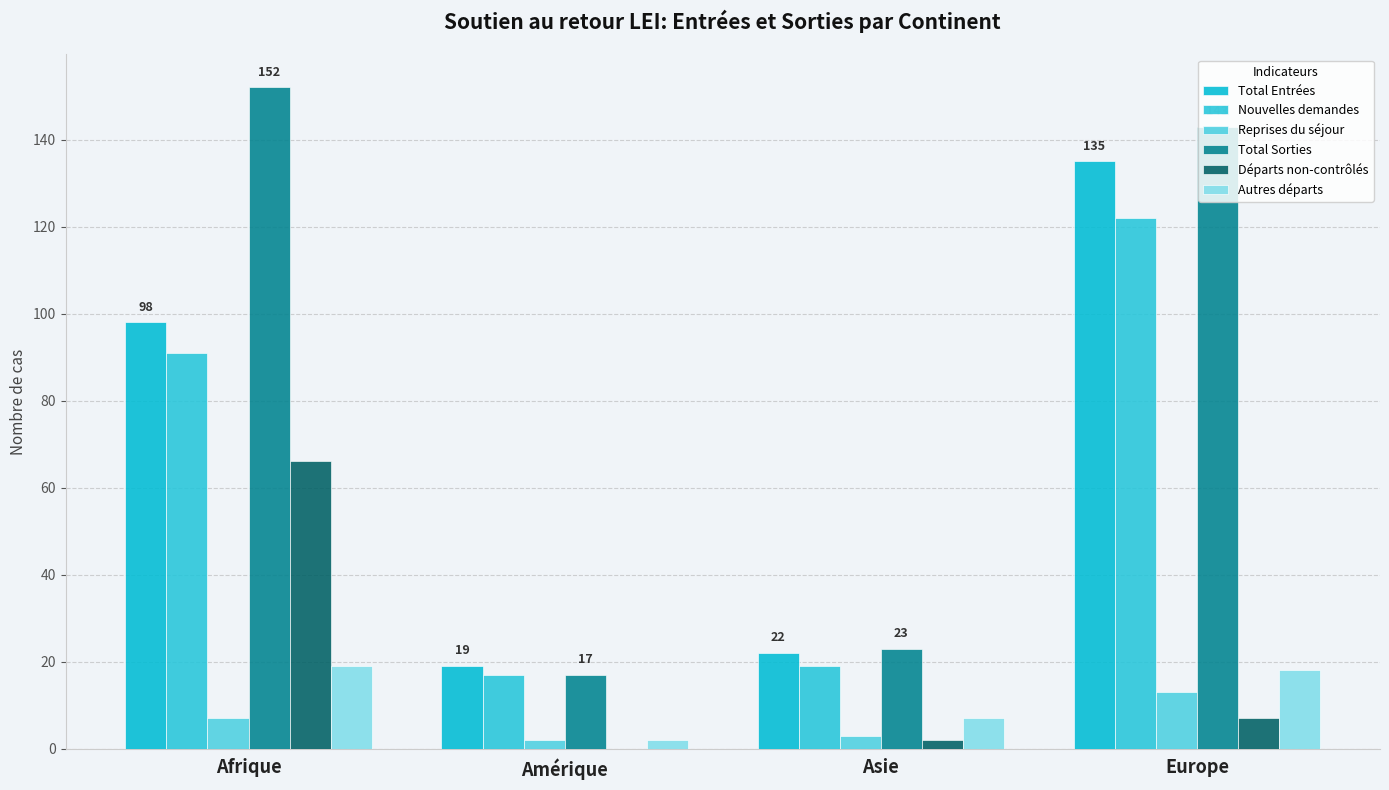

The Total Sorties series shows 17 at Amérique. True or false?

True